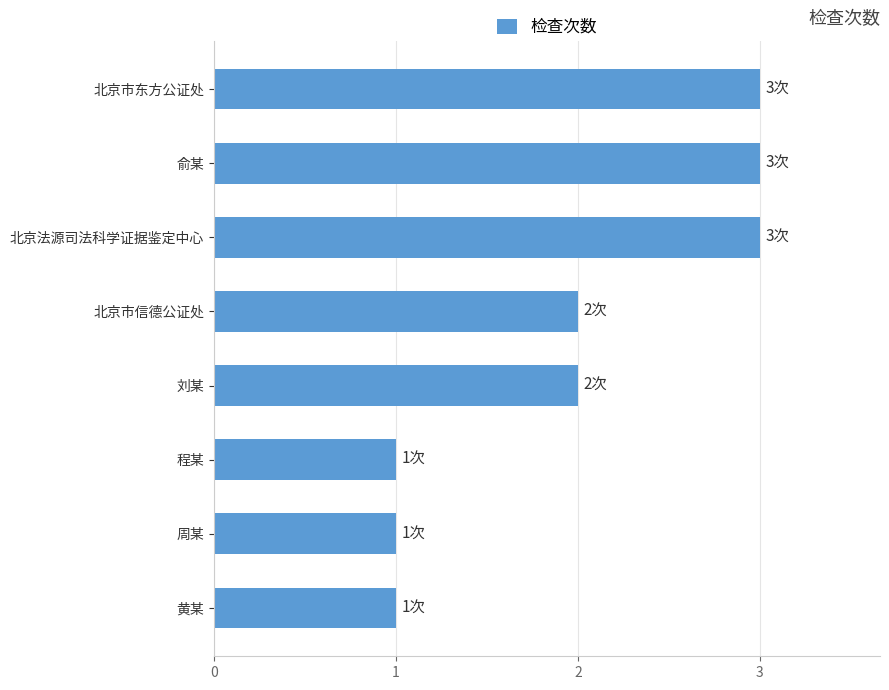

What is the change in value from 程某 to 北京市东方公证处?

+2